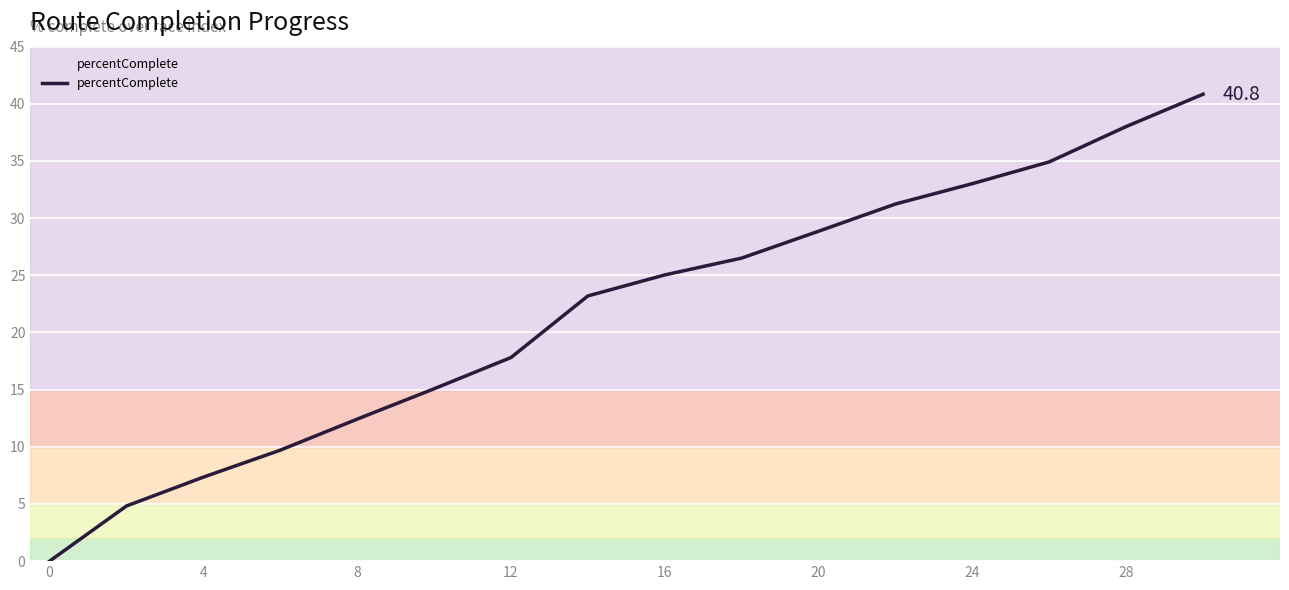

Does the chart have visible grid lines?

Yes